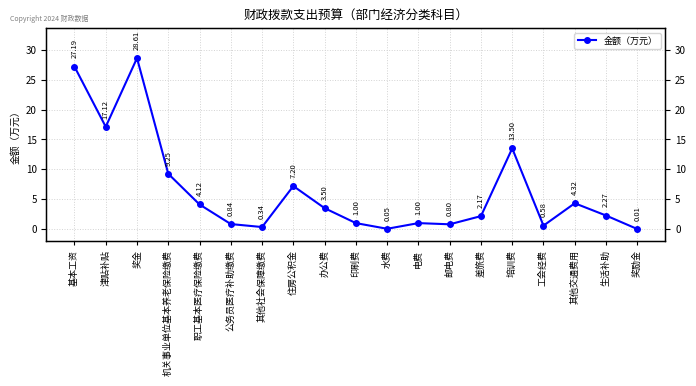

Does the chart have visible grid lines?

Yes